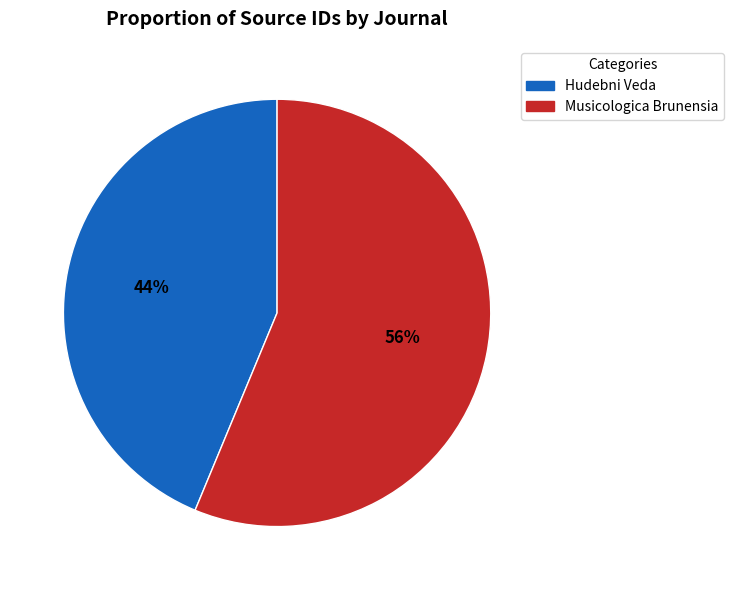

Is there a majority slice in this chart?

Yes